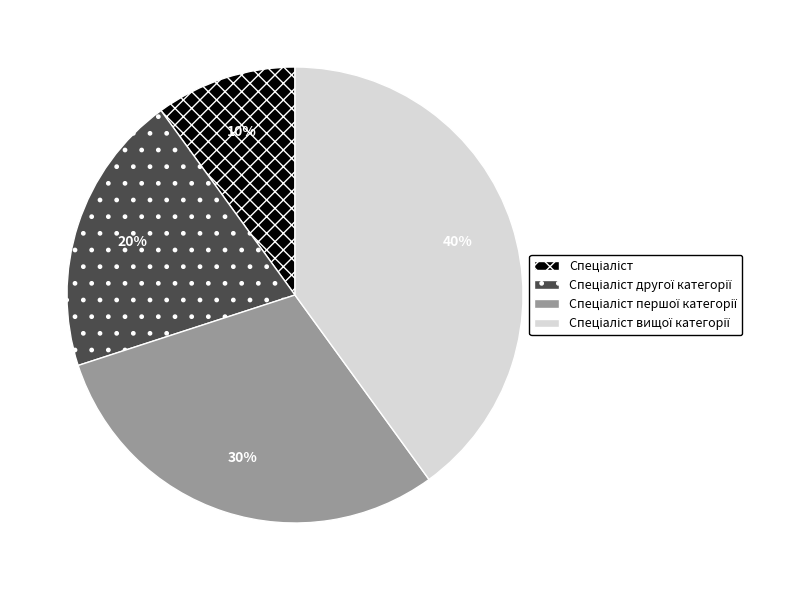

Does any single category account for the majority?

No